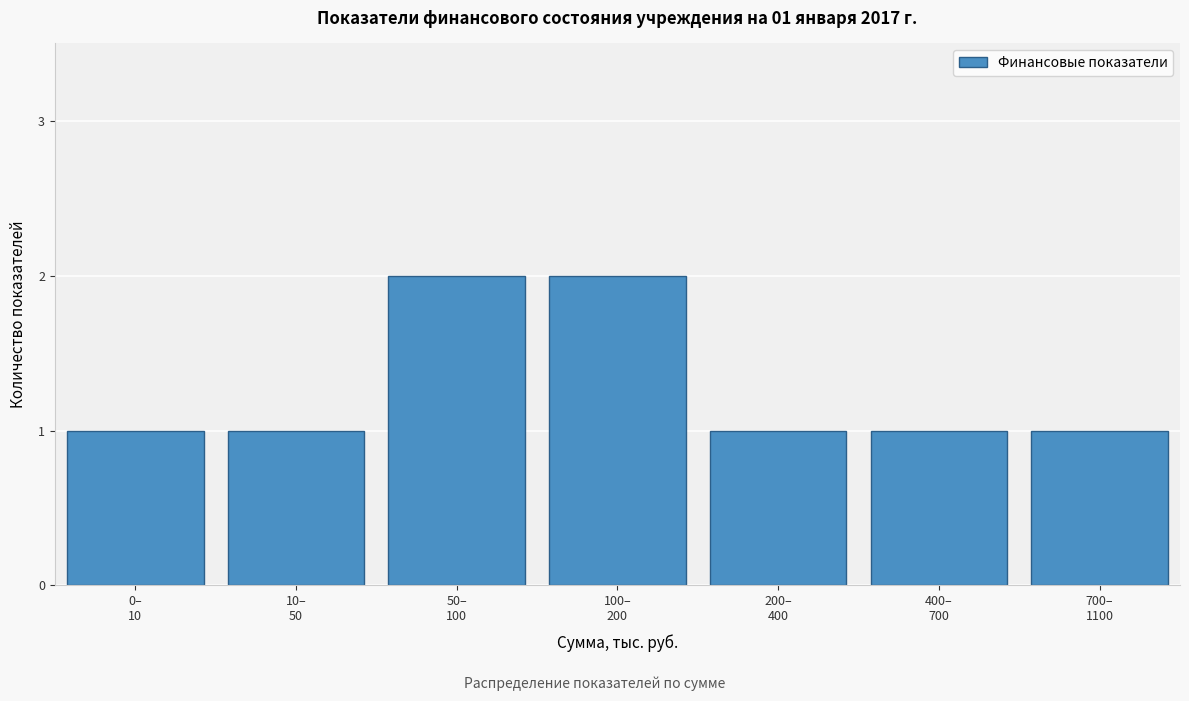

Reading left to right, list all the values displayed in this chart.

1	1	2	2	1	1	1